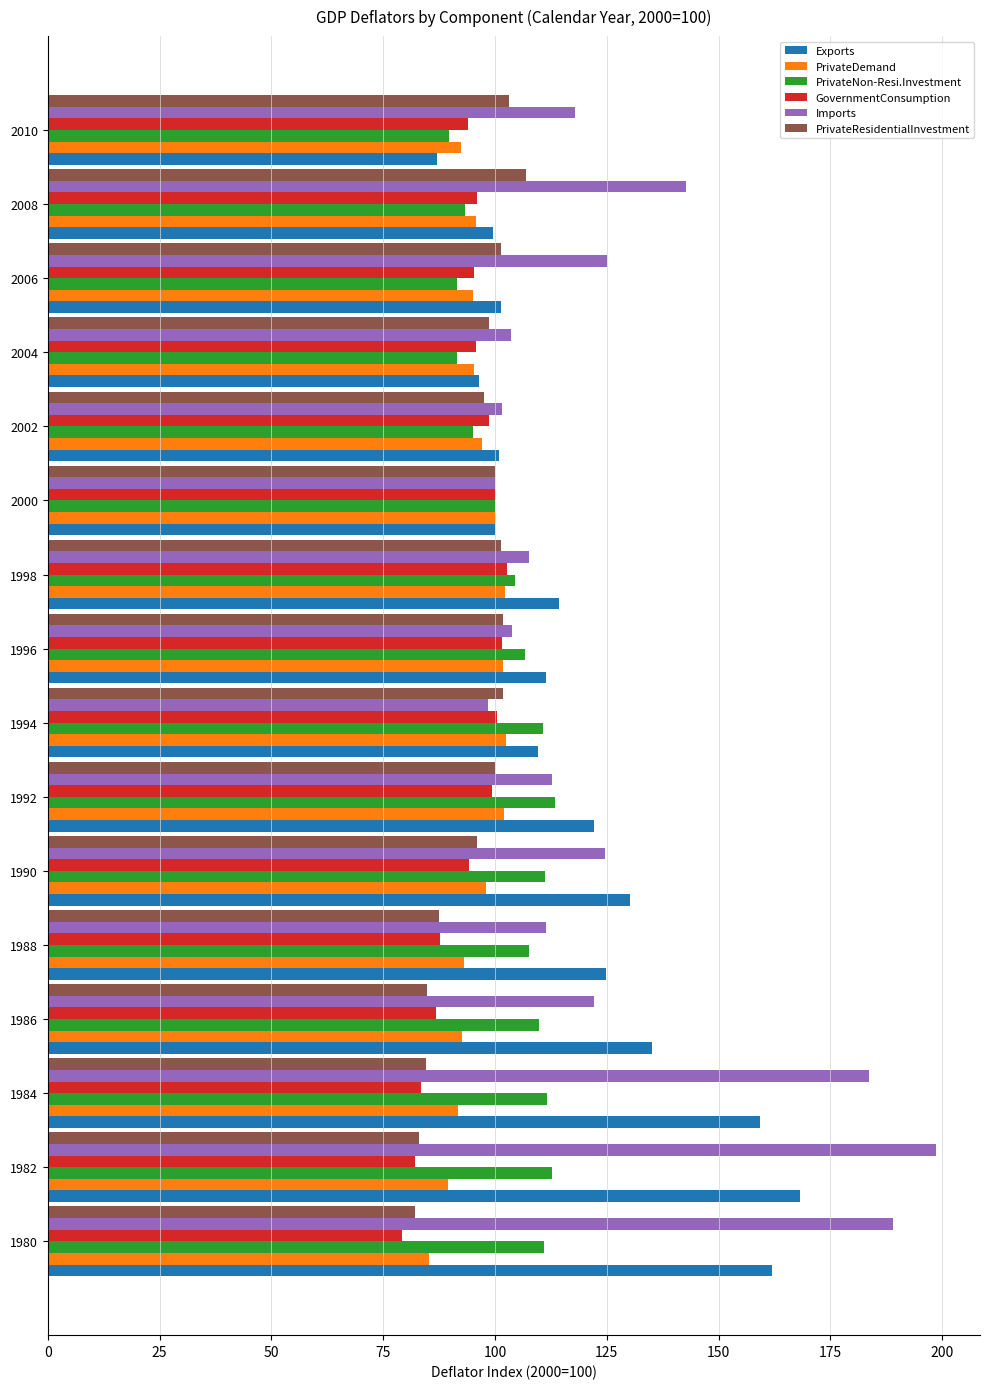

At how many categories does at least one series exceed 182?

3